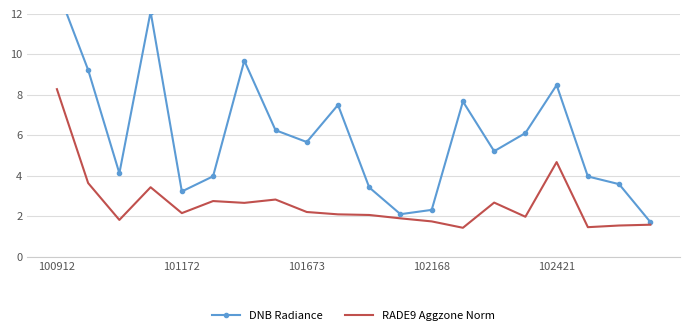

What is the lowest value of the RADE9 Aggzone Norm series?

1.4